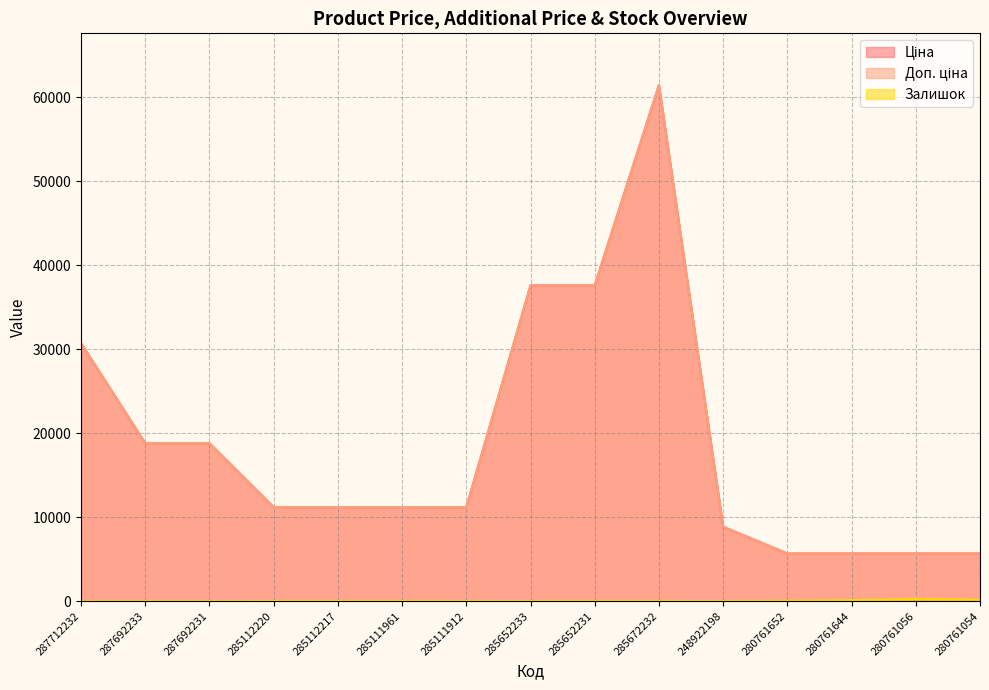

How many categories are shown in the chart?

15